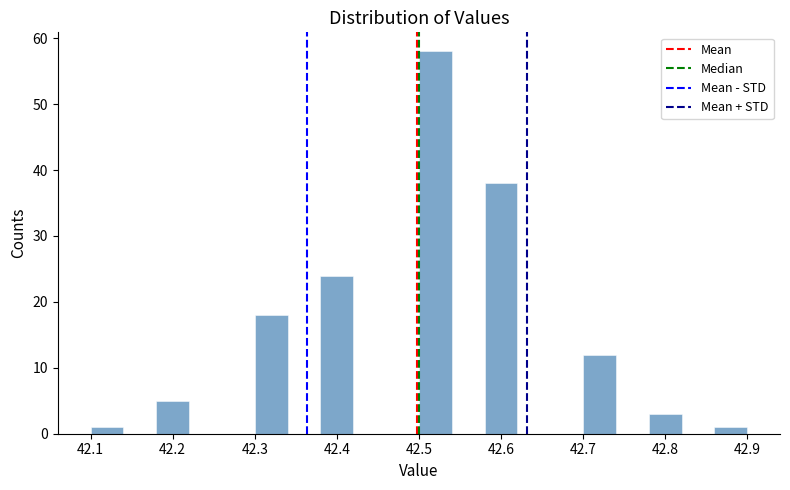

Reading left to right, list every bar in this chart as the range it spans on the x-axis followed by its height. The values are not printed on the chart, so give them approximately, as read against the axis.

42.10 to 42.14: 1
42.14 to 42.18: 0
42.18 to 42.22: 5
42.22 to 42.26: 0
42.26 to 42.30: 0
42.30 to 42.34: 18
42.34 to 42.38: 0
42.38 to 42.42: 24
42.42 to 42.46: 0
42.46 to 42.50: 0
42.50 to 42.54: 58
42.54 to 42.58: 0
42.58 to 42.62: 38
42.62 to 42.66: 0
42.66 to 42.70: 0
42.70 to 42.74: 12
42.74 to 42.78: 0
42.78 to 42.82: 3
42.82 to 42.86: 0
42.86 to 42.90: 1